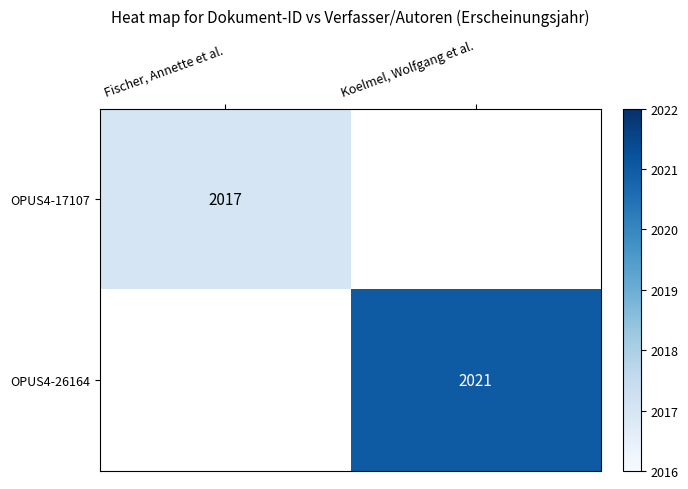

Is the value of OPUS4-26164 at Koelmel, Wolfgang et al. greater than the value of OPUS4-17107 at Fischer, Annette et al.?

Yes